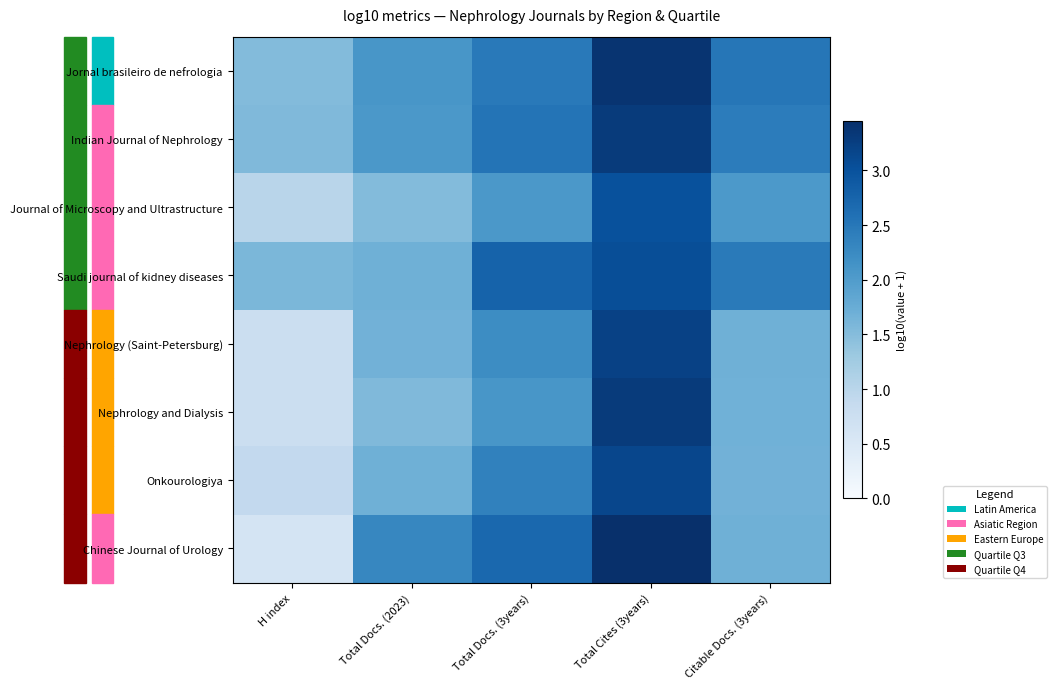

The value of Indian Journal of Nephrology at Total Docs. (2023) is 2.1. True or false?

True